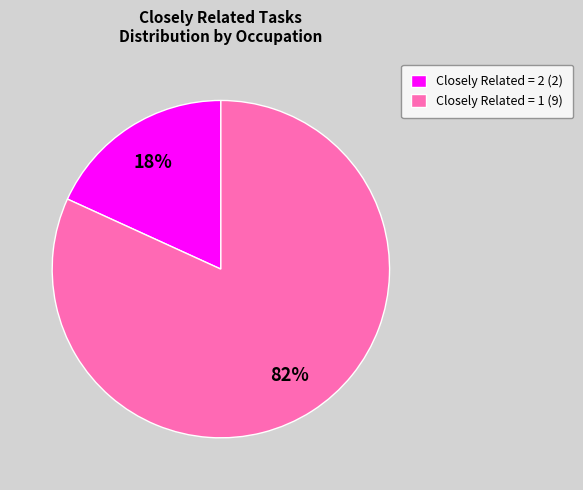

Does any single category account for the majority?

Yes